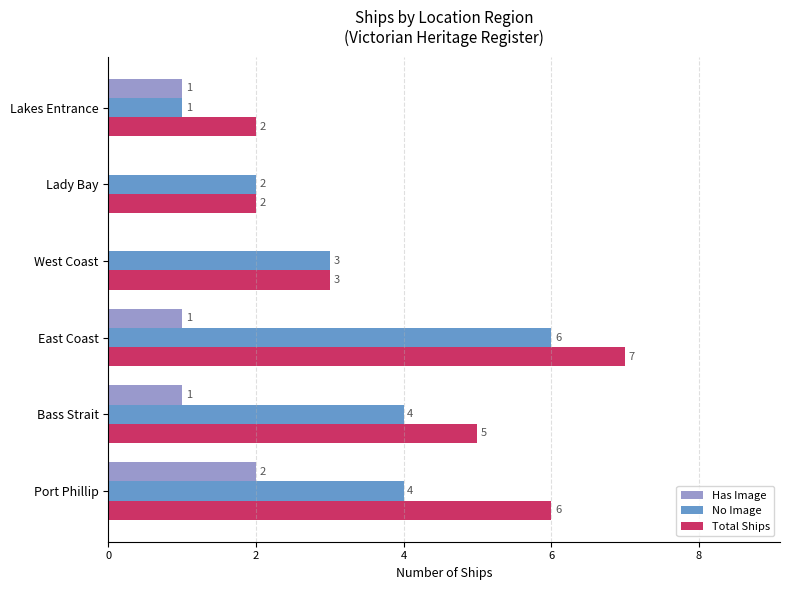

Count the No Image values in the range 2 to 4.

4